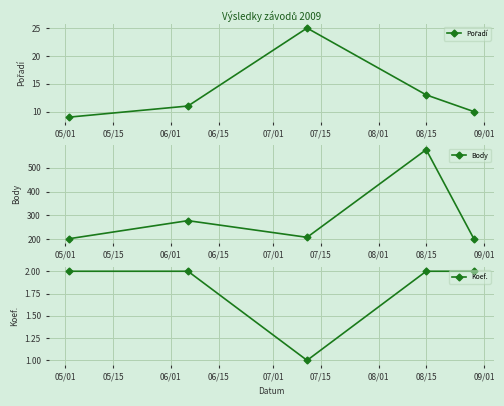

How many interior local valleys does the Koef. series have?

1